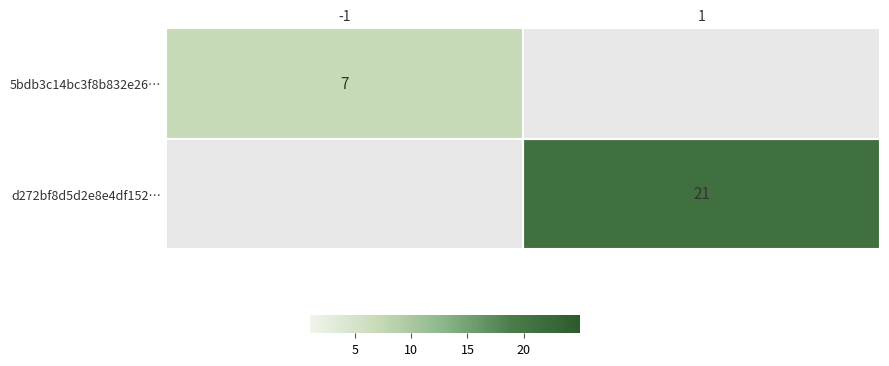

The d272bf8d5d2e8e4df152… series shows 21 at 1. True or false?

True